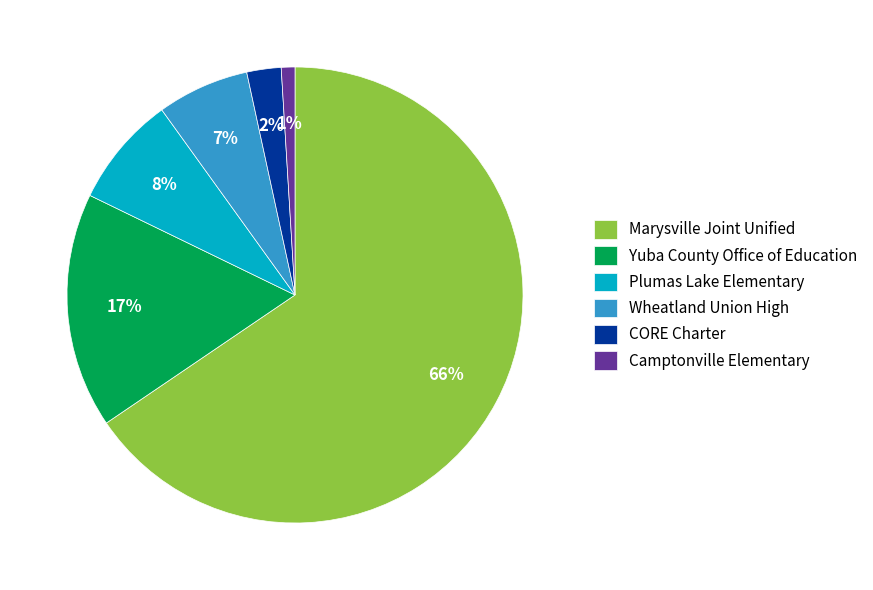

Is Plumas Lake Elementary the majority of the pie?

No